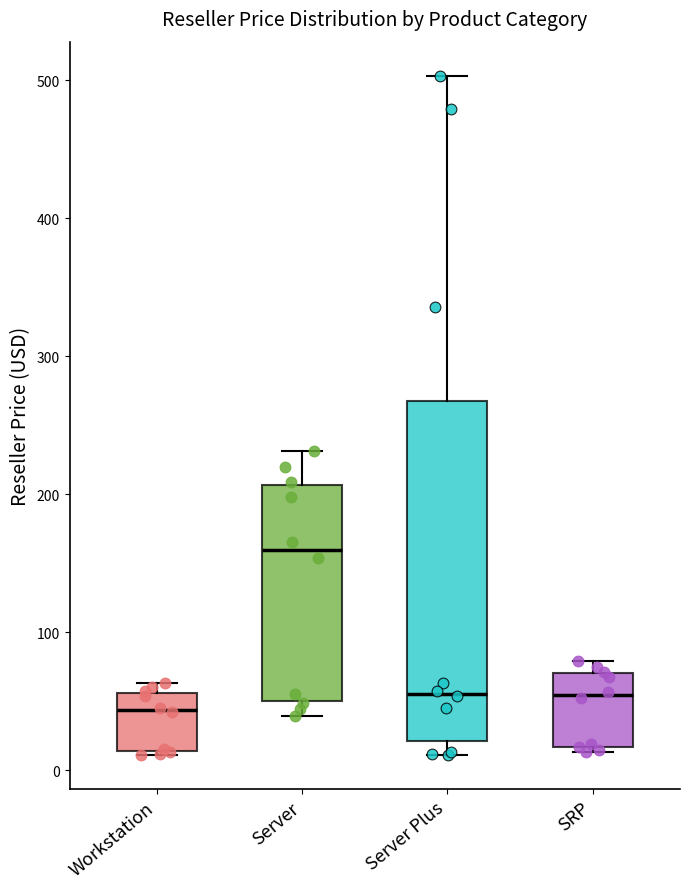

Where is the lower edge of the box for Server on the y-axis? The values are not printed on the chart, so give them approximately, as read against the axis.

50